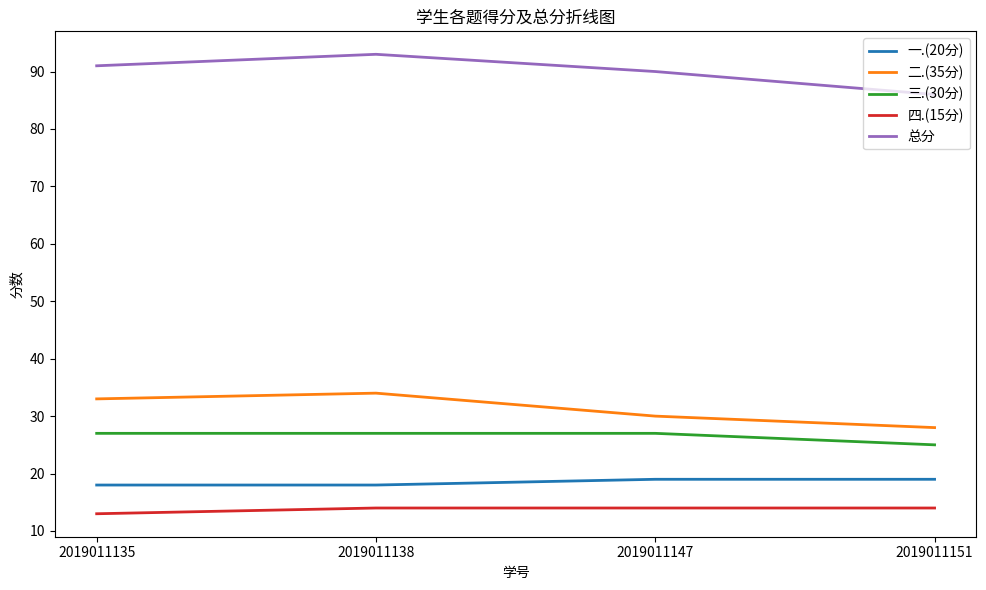

Reading right to left, list all the values displayed in this chart.

一.(20分): 19	19	18	18
二.(35分): 28	30	34	33
三.(30分): 25	27	27	27
四.(15分): 14	14	14	13
总分: 86	90	93	91